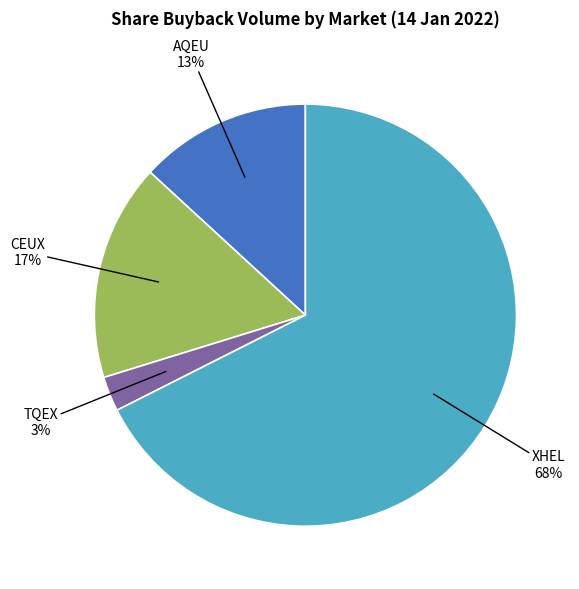

Does any single category account for the majority?

Yes